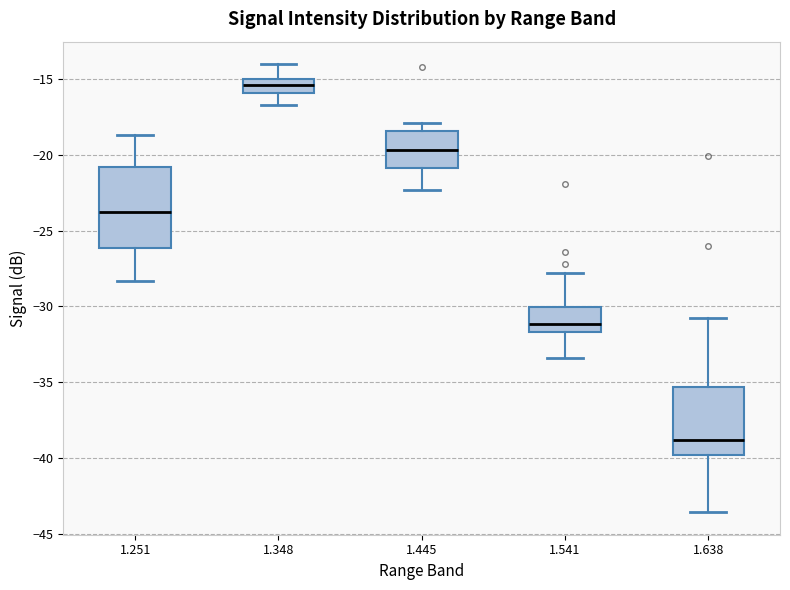

Which box has the highest median line?

1.348